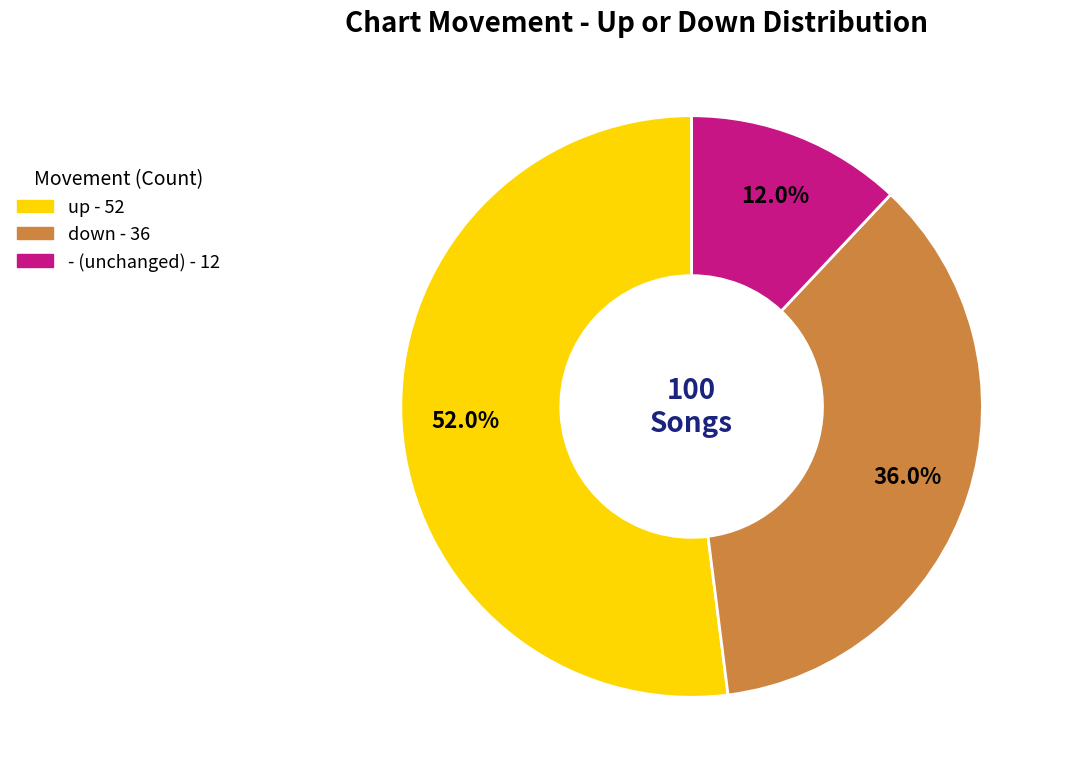

Rank the categories by value from highest to lowest.

up, down, -